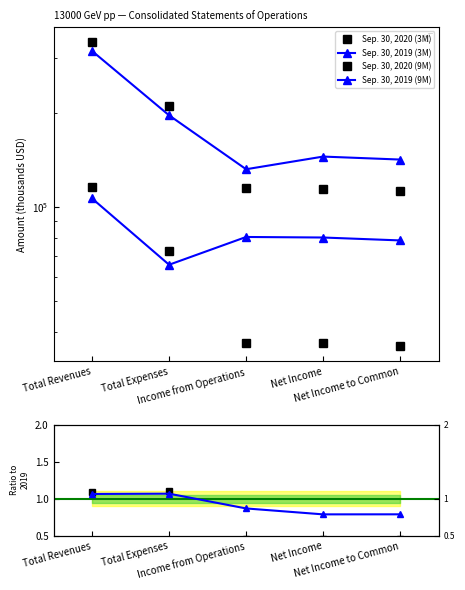

What is the difference between the second highest and second lowest values in the Sep. 30, 2020 (3M) series?

0.6